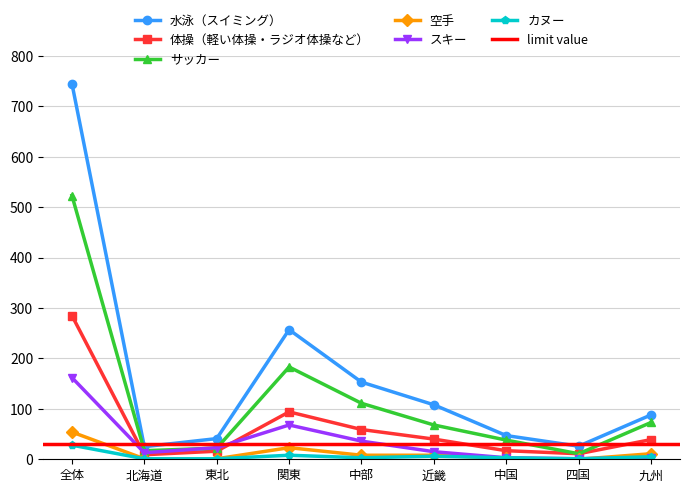

The 空手 series shows 17 at 全体. True or false?

False